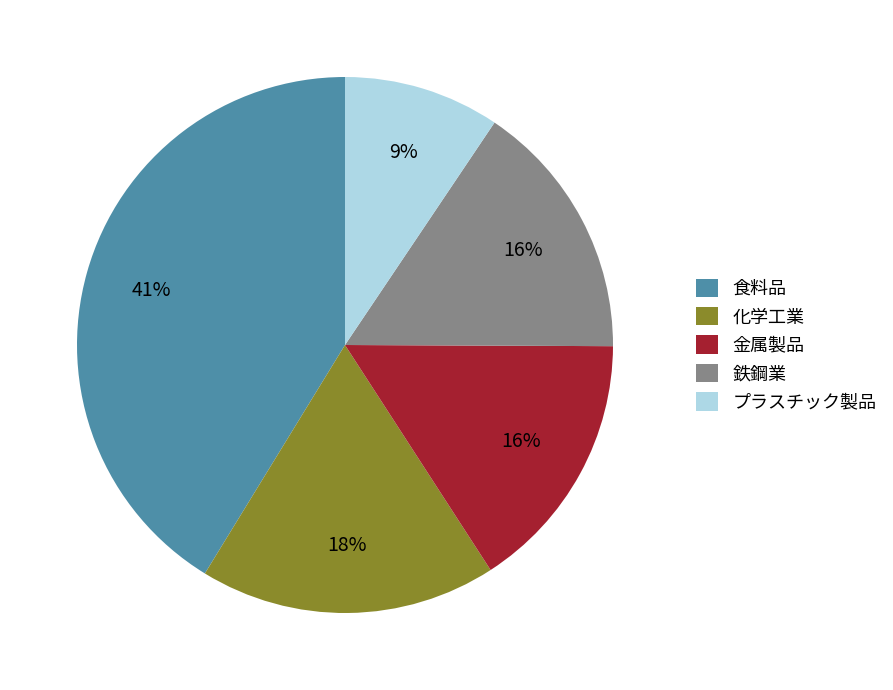

How many segments does this pie chart have?

5